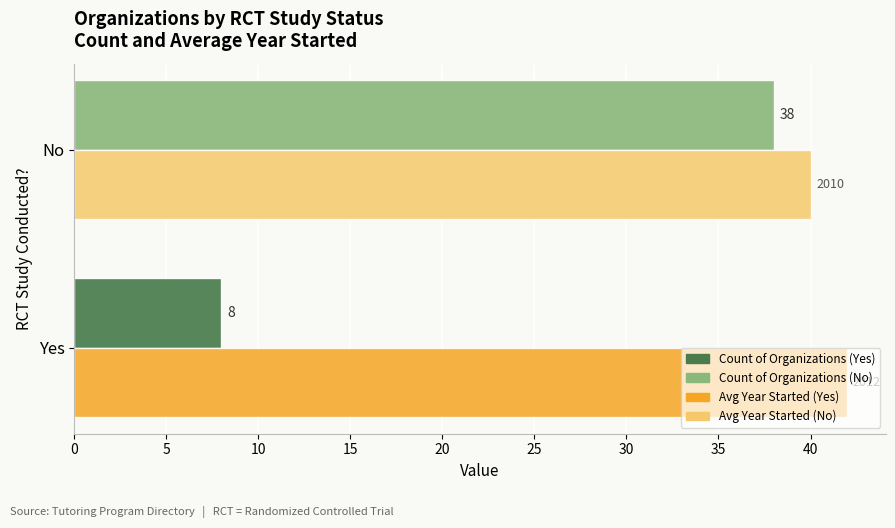

At which category does the chart reach its minimum across all series?

Yes